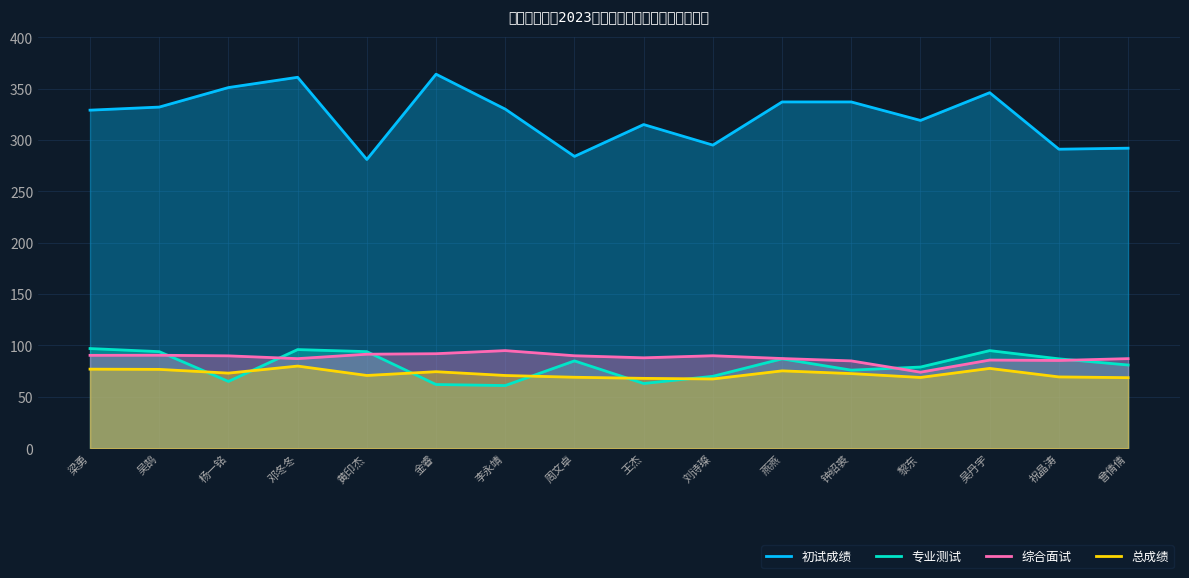

True or false: 综合面试 and 初试成绩 intersect in this chart.

False